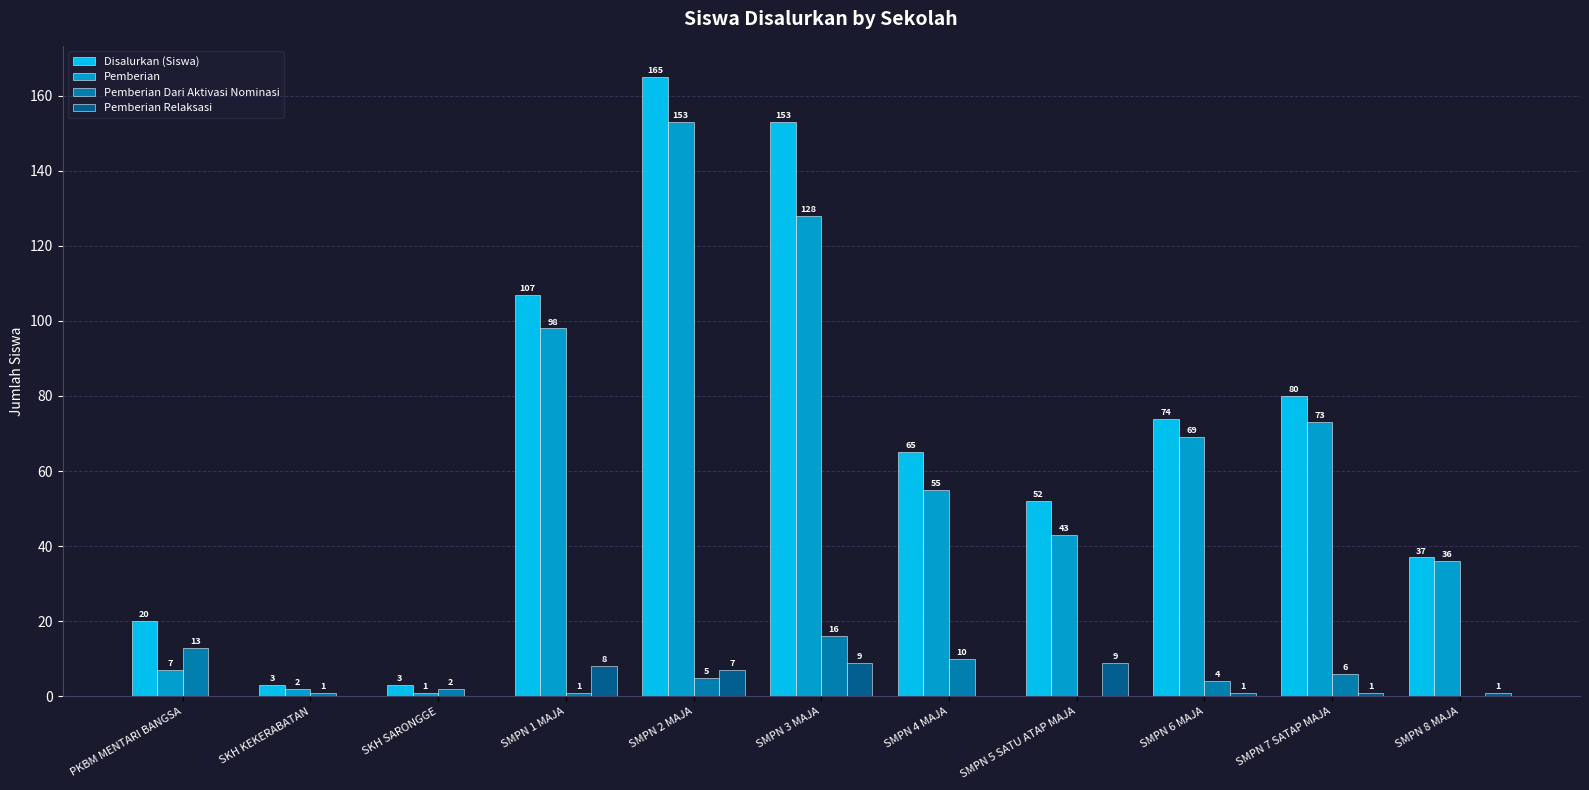

Reading left to right, transcribe all the data shown in this chart.

Disalurkan (Siswa): 20	3	3	107	165	153	65	52	74	80	37
Pemberian: 7	2	1	98	153	128	55	43	69	73	36
Pemberian Dari Aktivasi Nominasi: 13	1	2	1	5	16	10	0	4	6	0
Pemberian Relaksasi: 0	0	0	8	7	9	0	9	1	1	1